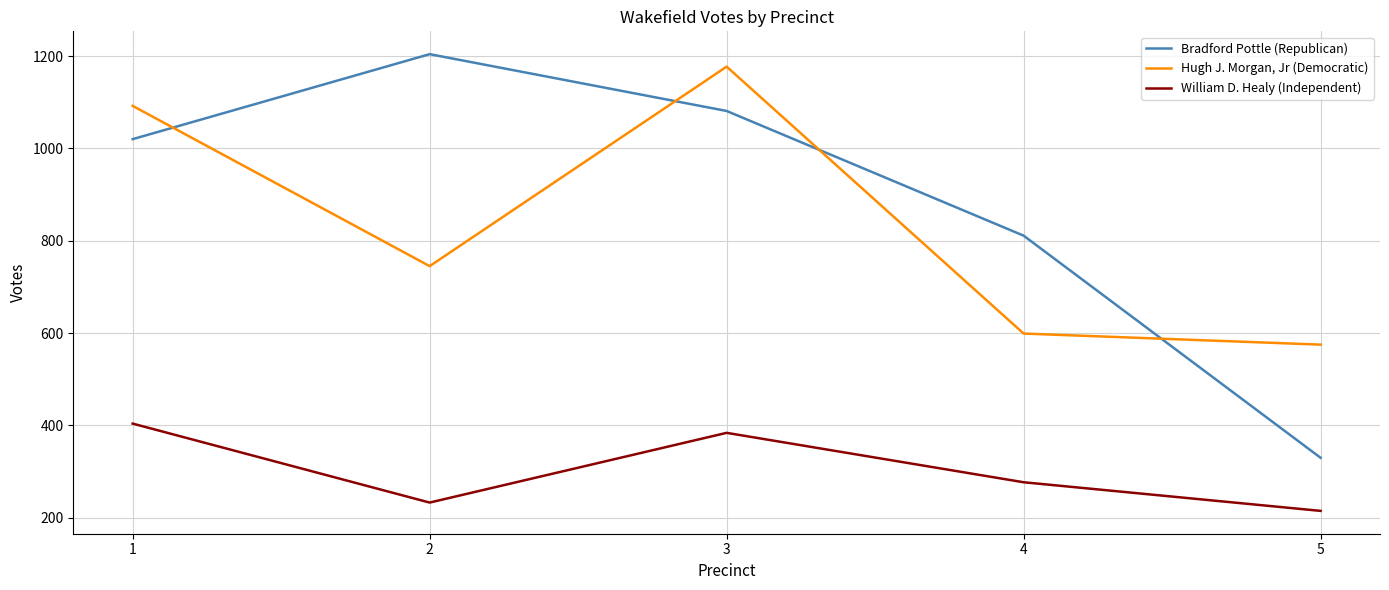

Where is the first local maximum for William D. Healy (Independent)?

3